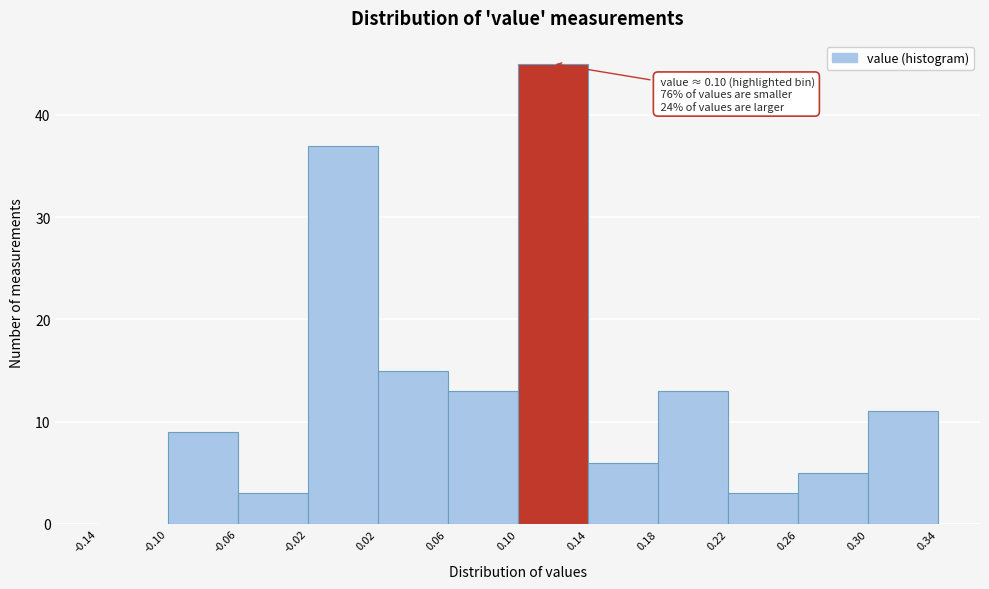

Which range on the x-axis has the tallest bar?

0.10 to 0.14